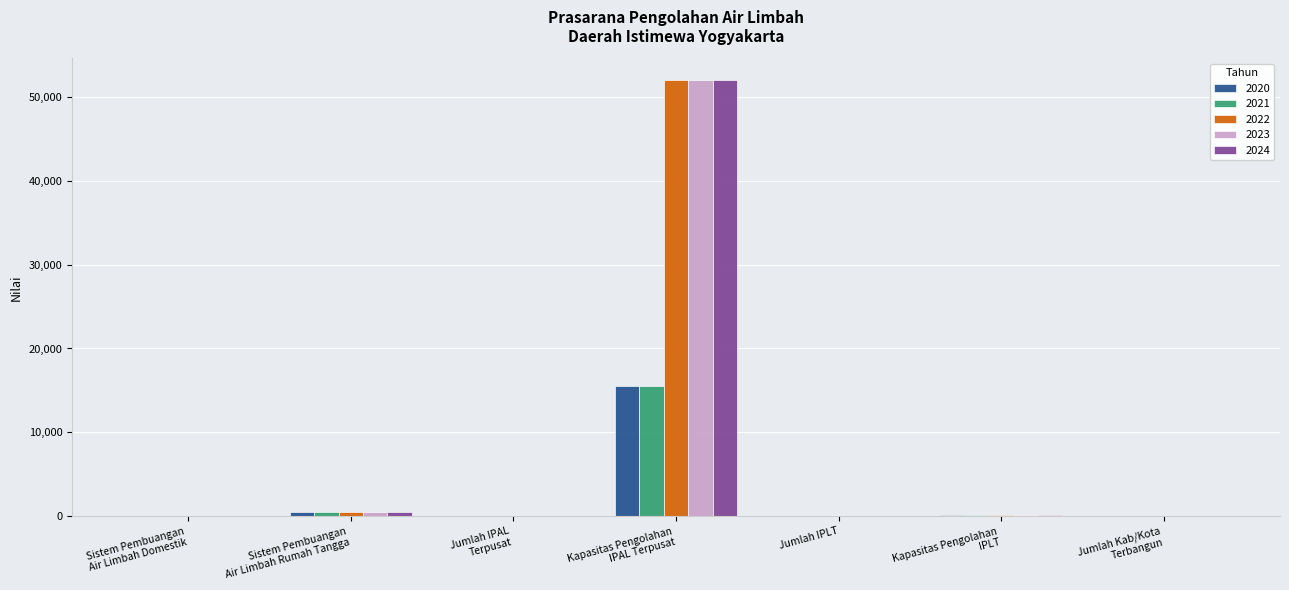

True or false: 2024 has a value of 175 at Kapasitas Pengolahan
IPLT.

True